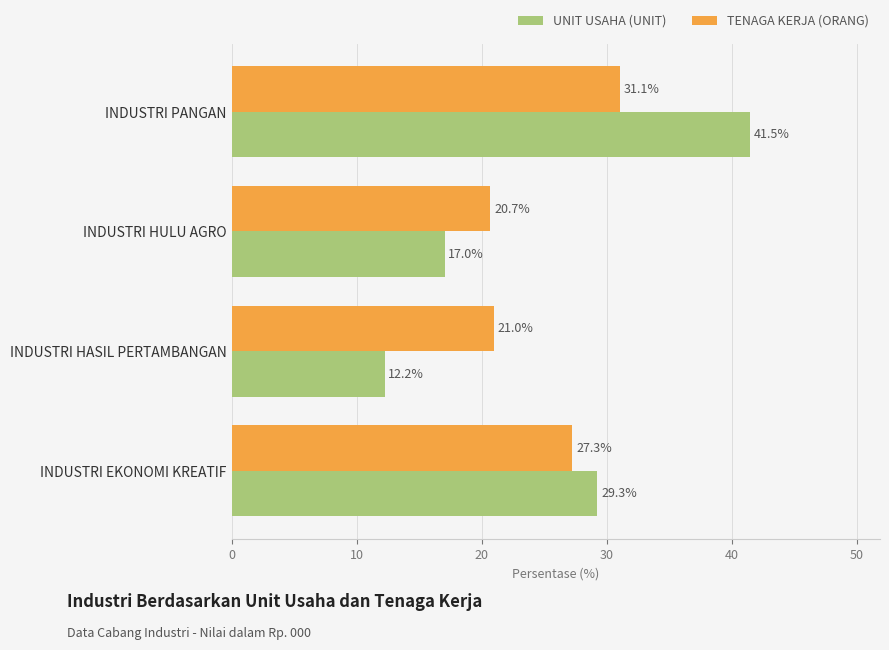

What are all the series names shown in the legend?

UNIT USAHA (UNIT), TENAGA KERJA (ORANG)